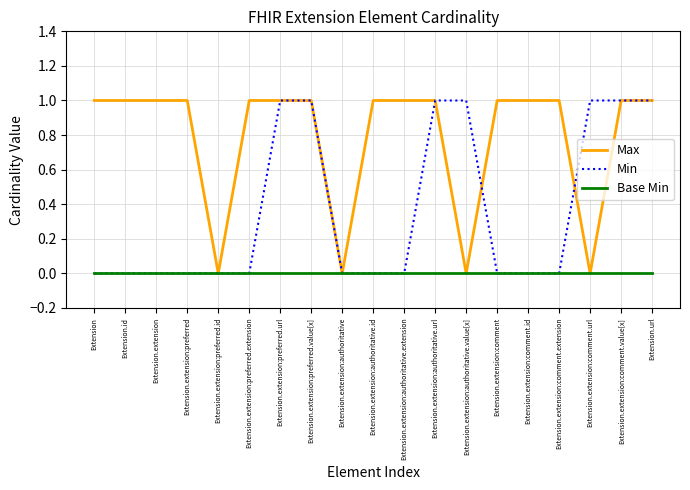

Rank the series by their average value, from highest to lowest.

Max, Min, Base Min